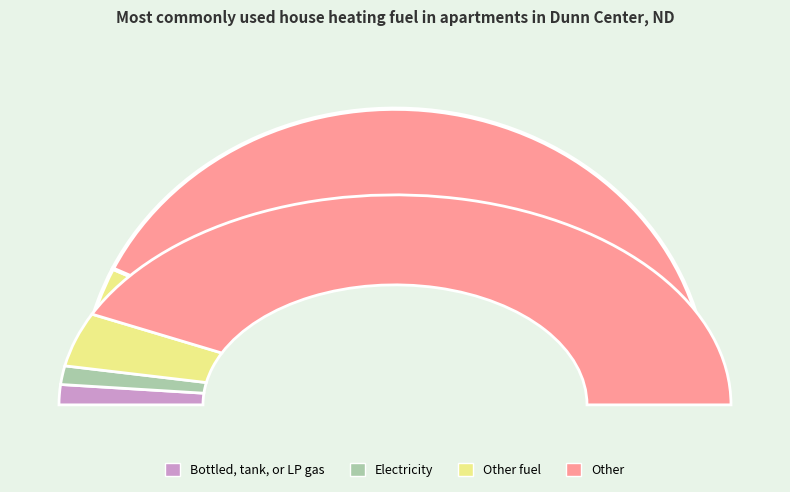

Approximately how many times larger is the value at 27 compared to 27?

1.0